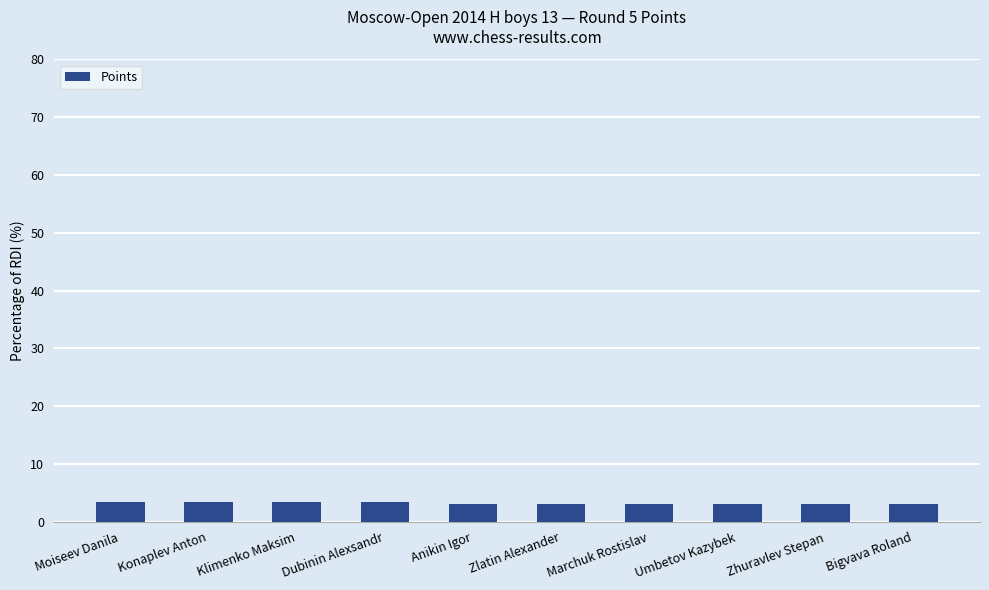

Read the value at Marchuk Rostislav.

3.0